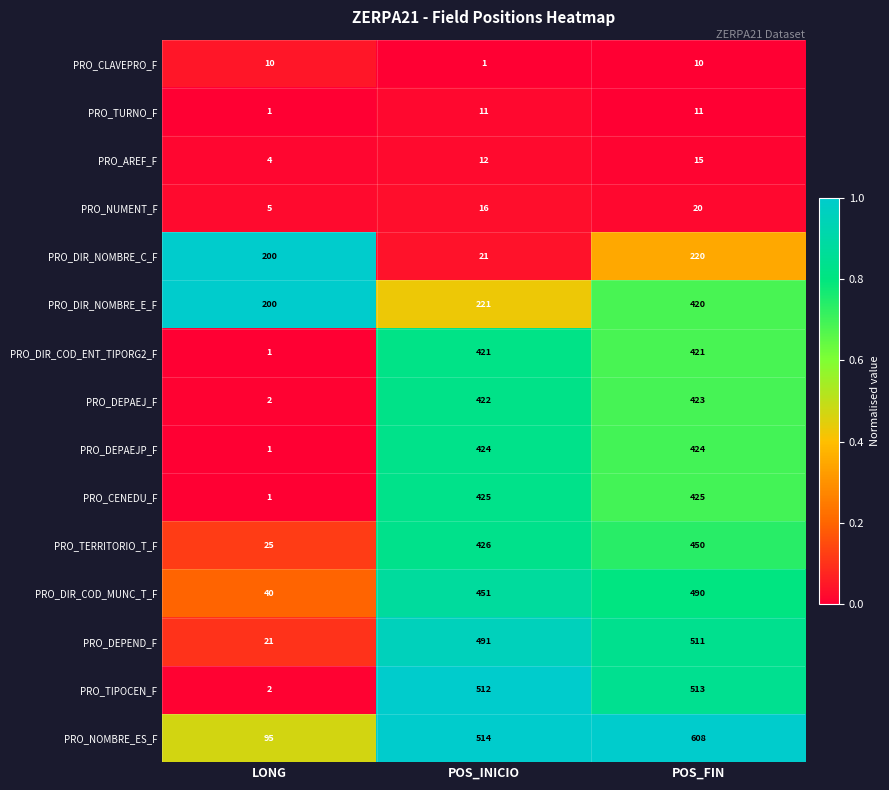

What is the total value across all series at POS_FIN?

4961